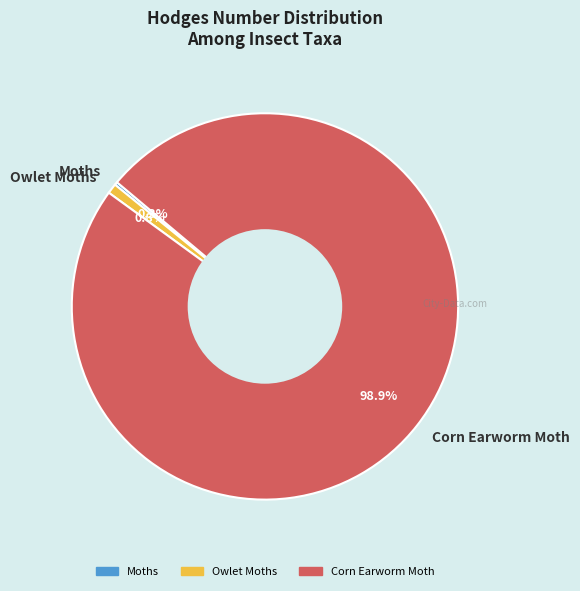

What is the majority slice?

Corn Earworm Moth